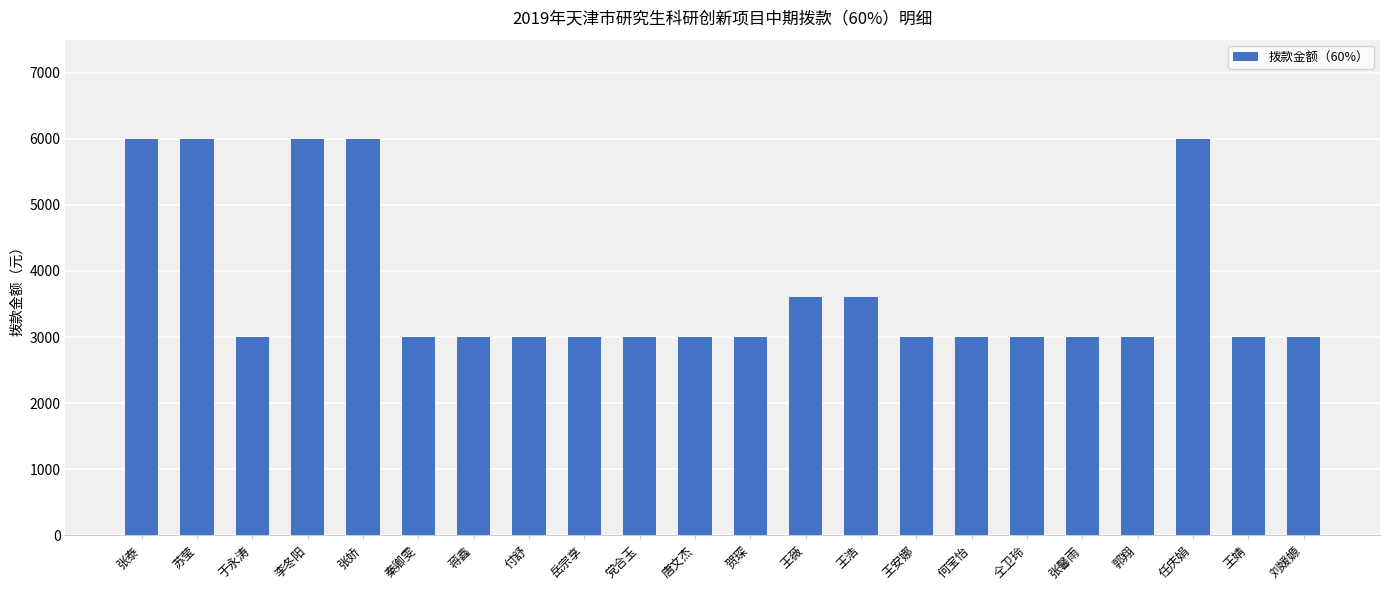

What is the ratio of the value at 王安娜 to the value at 刘媛嫄?

1.0